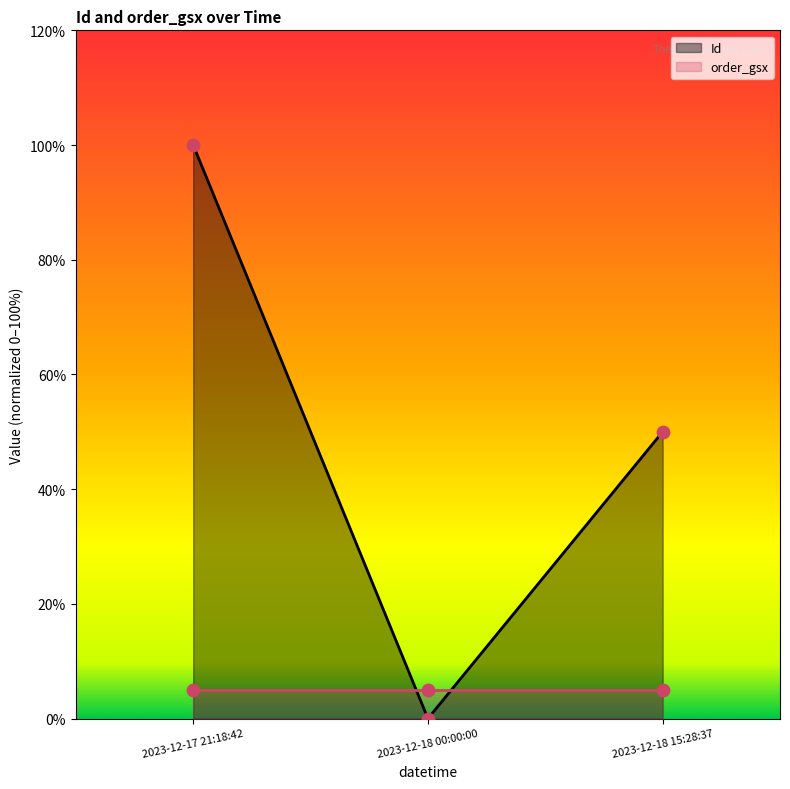

Between 2023-12-18 00:00:00 and 2023-12-17 21:18:42, which is larger?

2023-12-17 21:18:42